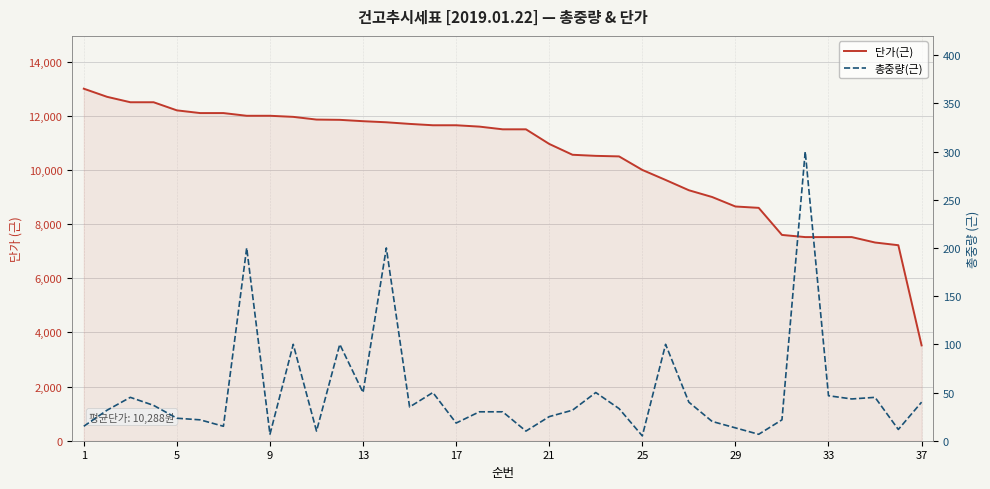

True or false: 단가(근) and 총중량(근) intersect in this chart.

False